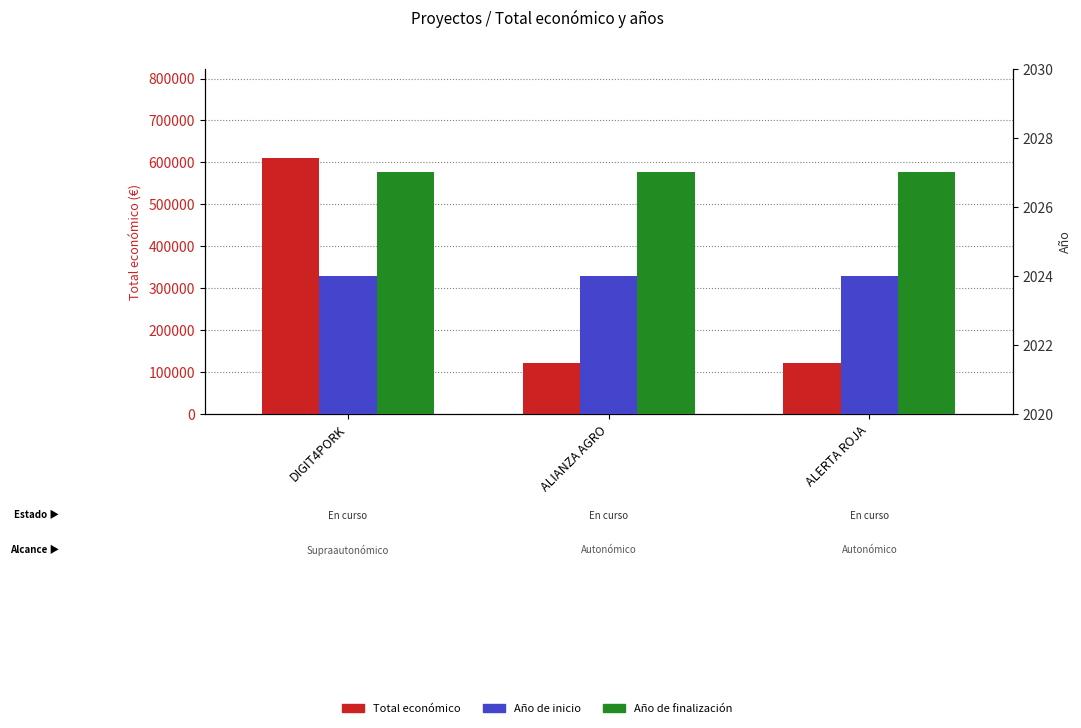

How many groups of bars are there?

3